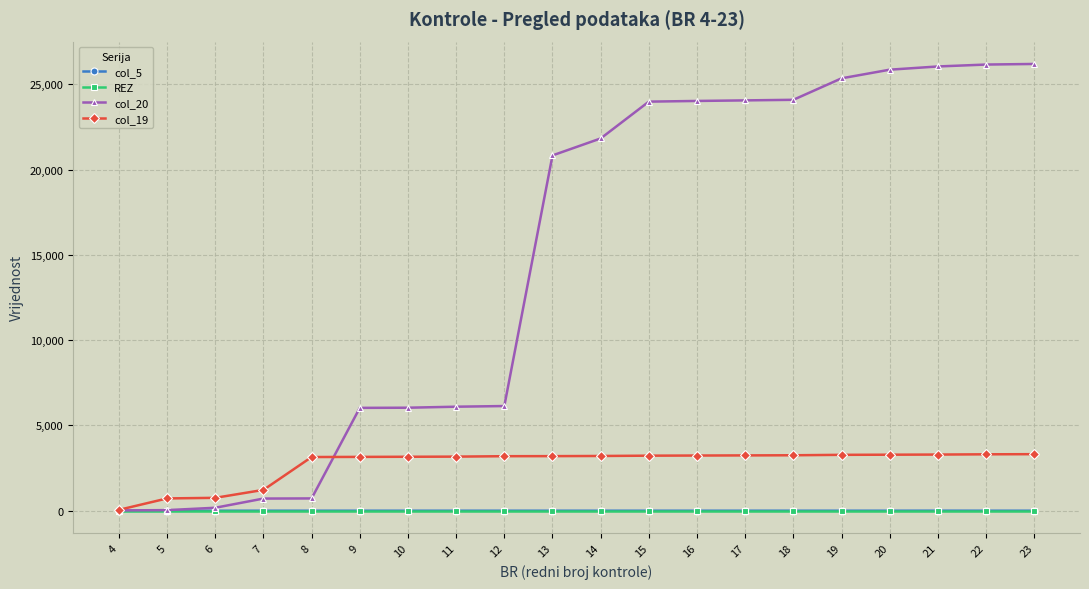

Which series has the largest total across all categories?

col_20